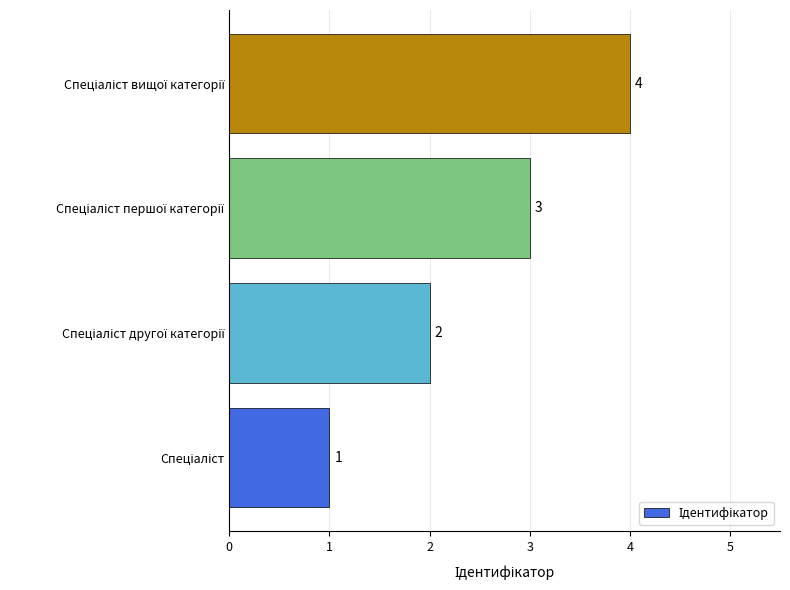

What is the greatest value displayed?

4